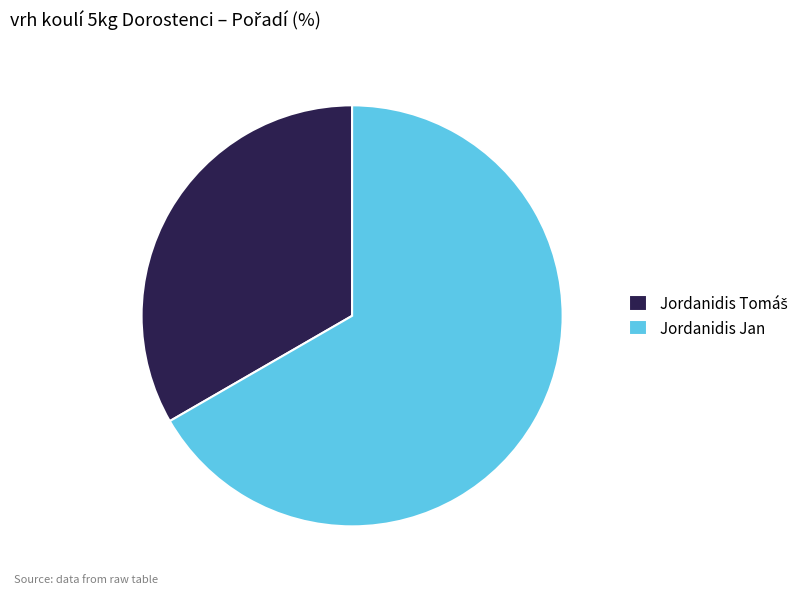

What is the majority slice?

Jordanidis Jan